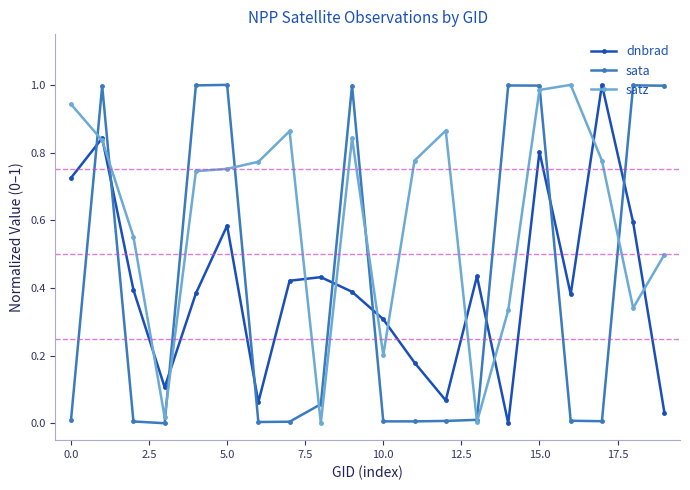

After their last crossing, which series has the higher values: dnbrad or sata?

sata